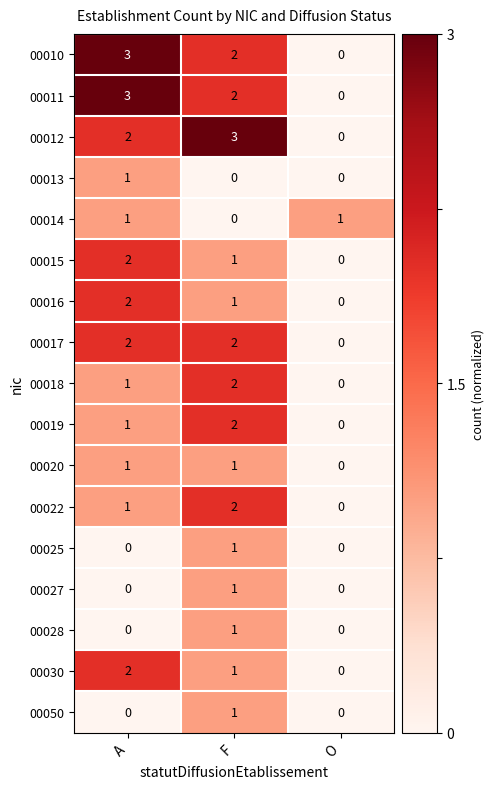

How many data points does each series have?

3